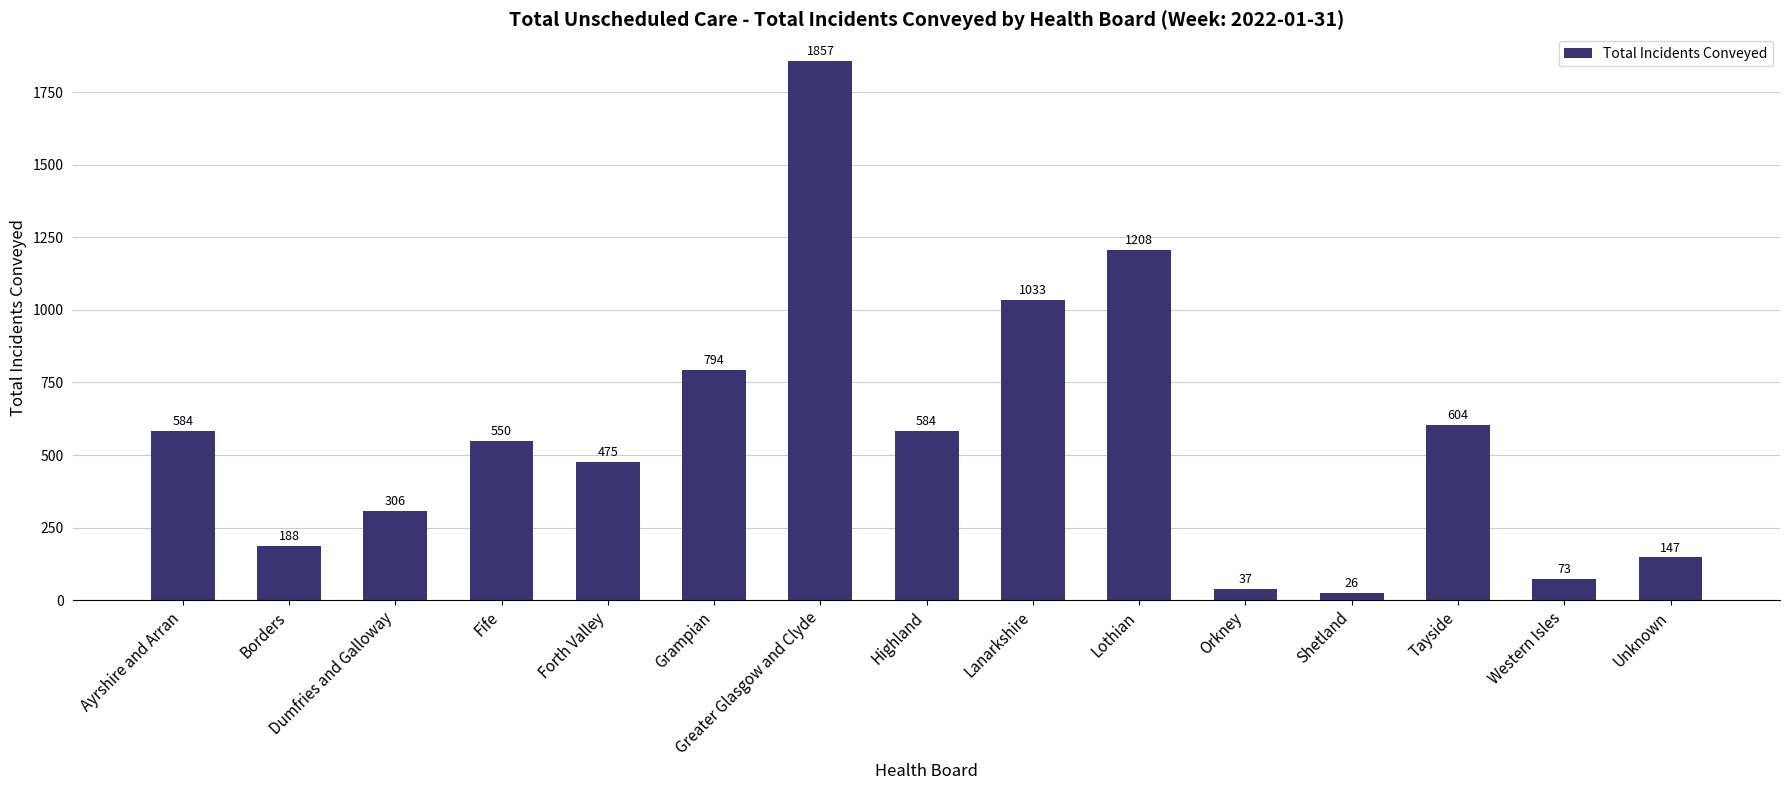

Reading right to left, list all the values displayed in this chart.

Unknown=147	Western Isles=73	Tayside=604	Shetland=26	Orkney=37	Lothian=1208	Lanarkshire=1033	Highland=584	Greater Glasgow and Clyde=1857	Grampian=794	Forth Valley=475	Fife=550	Dumfries and Galloway=306	Borders=188	Ayrshire and Arran=584